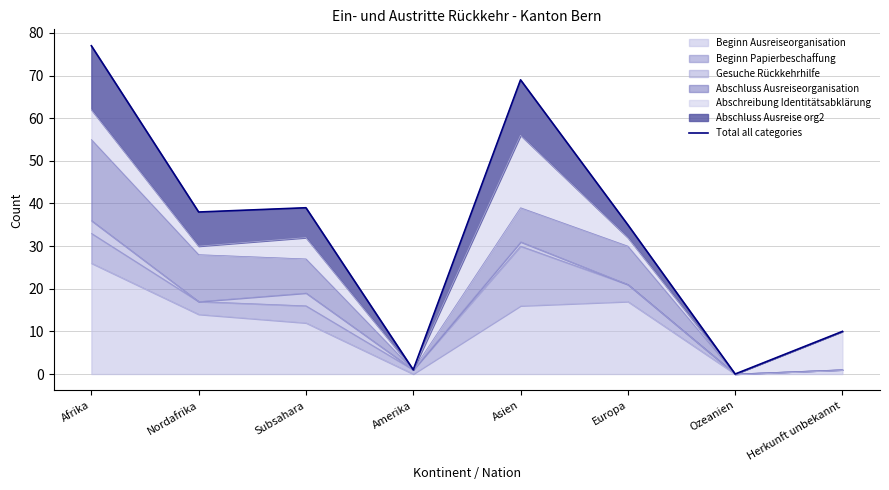

Where is the first local maximum?

Subsahara